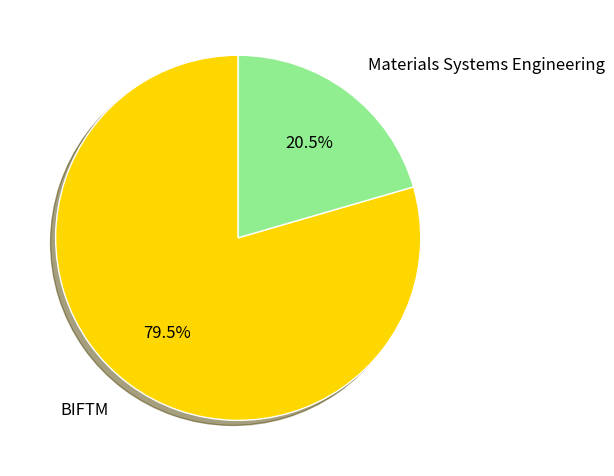

To the nearest percent, what is the average slice percentage?

50%